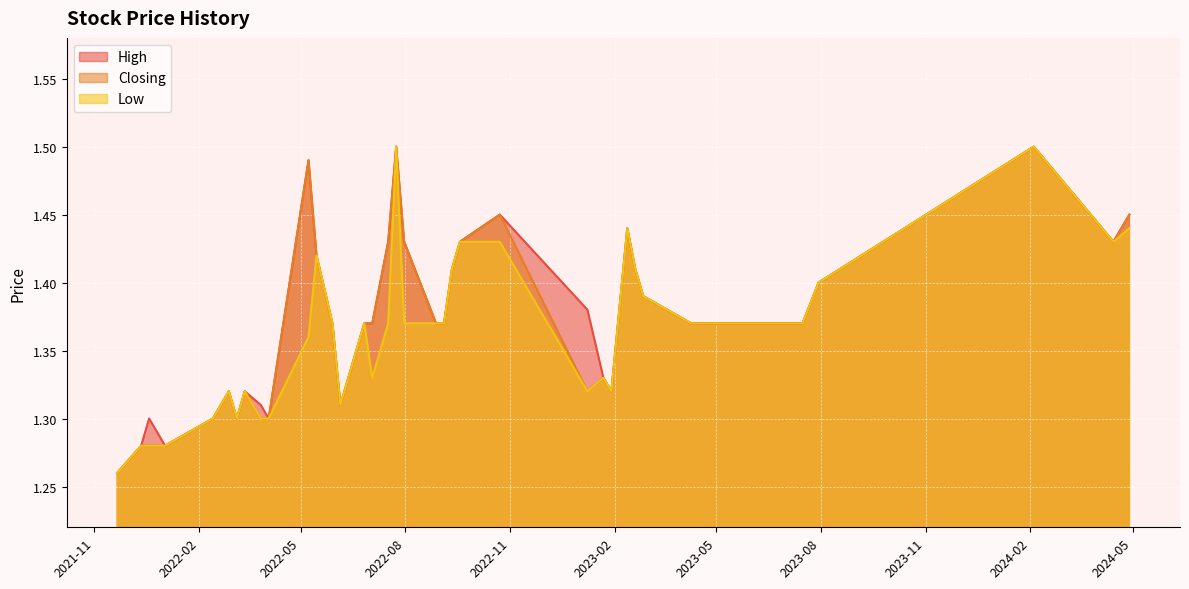

Which has a higher value, 28/08/2022 or 14/04/2024?

14/04/2024